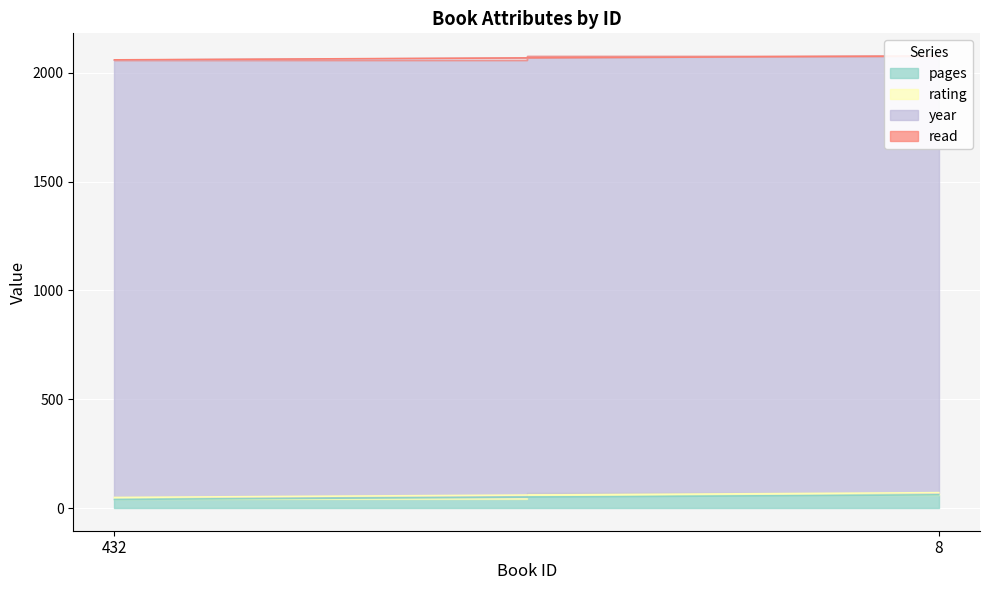

The value of read at 432 is 1. True or false?

False